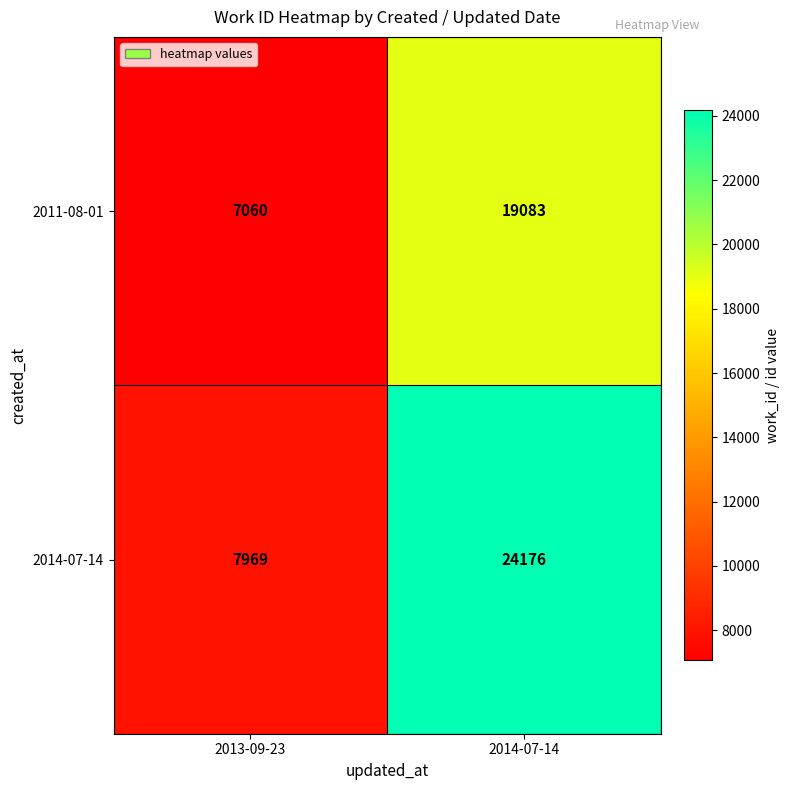

What is the total value across all series at 2013-09-23?

15029